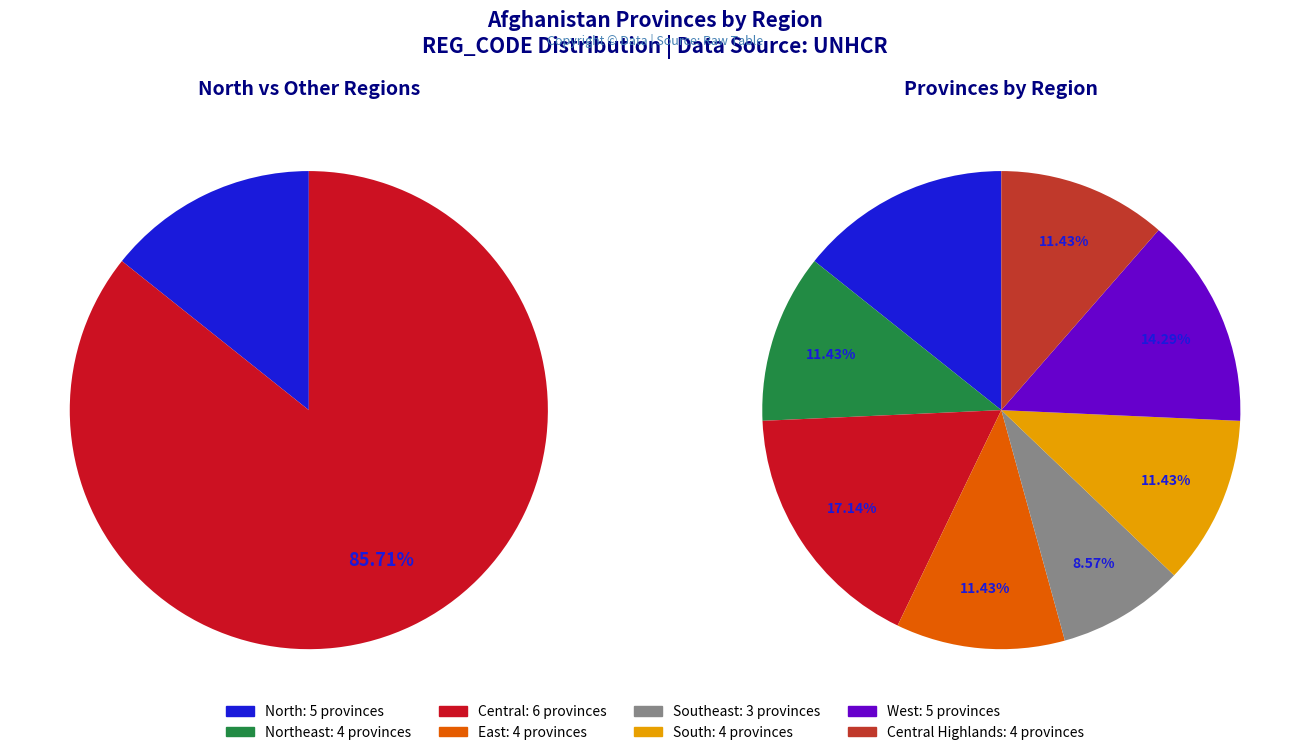

To the nearest percent, what percentage of the pie is West?

14%